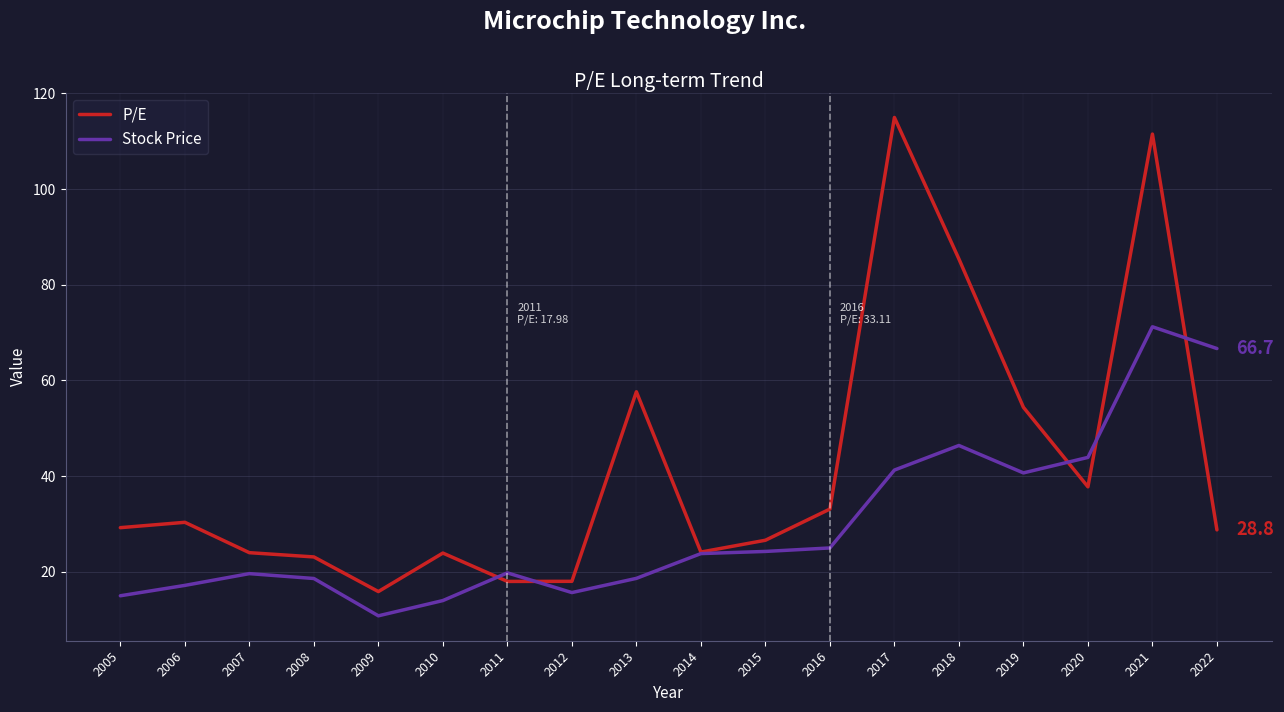

Count the number of data series in this chart.

2